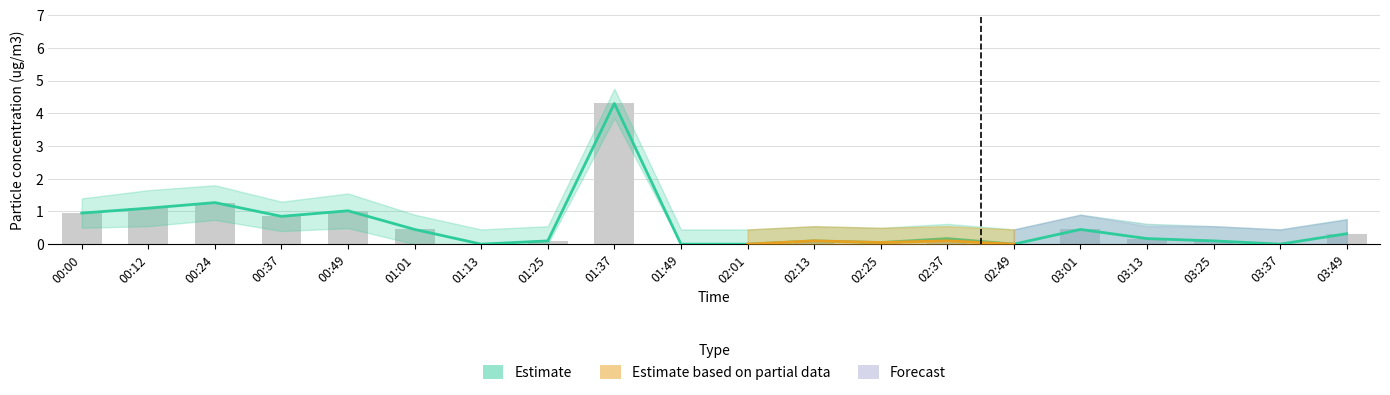

Is it true that SDS_P1_lower equals -1.5 at 02:49?

False